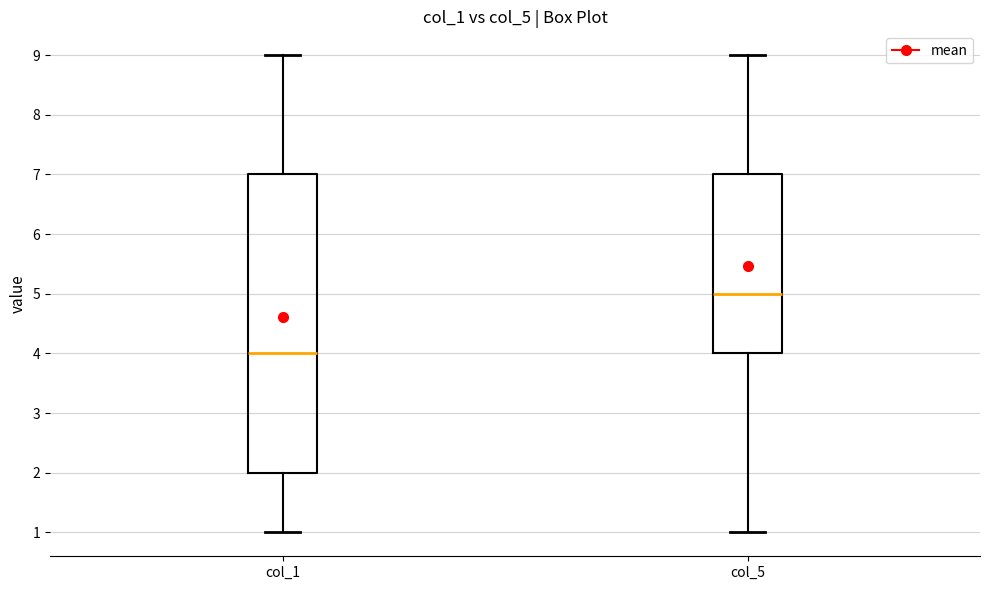

Reading left to right, transcribe this box plot: for each box, give where its median line is, the range the box spans, and where its two whiskers end, as read against the y-axis. The values are not printed on the chart, so give them approximately, as read against the axis.

col_1: median 4, box 2 to 7, whiskers 1 to 9
col_5: median 5, box 4 to 7, whiskers 1 to 9